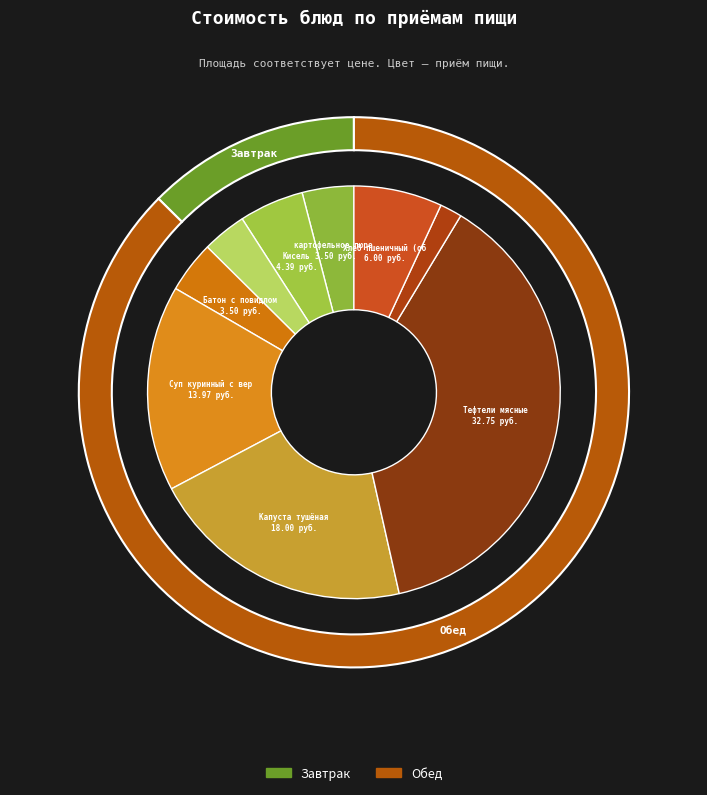

Which category has the biggest portion of the pie?

Тефтели мясные